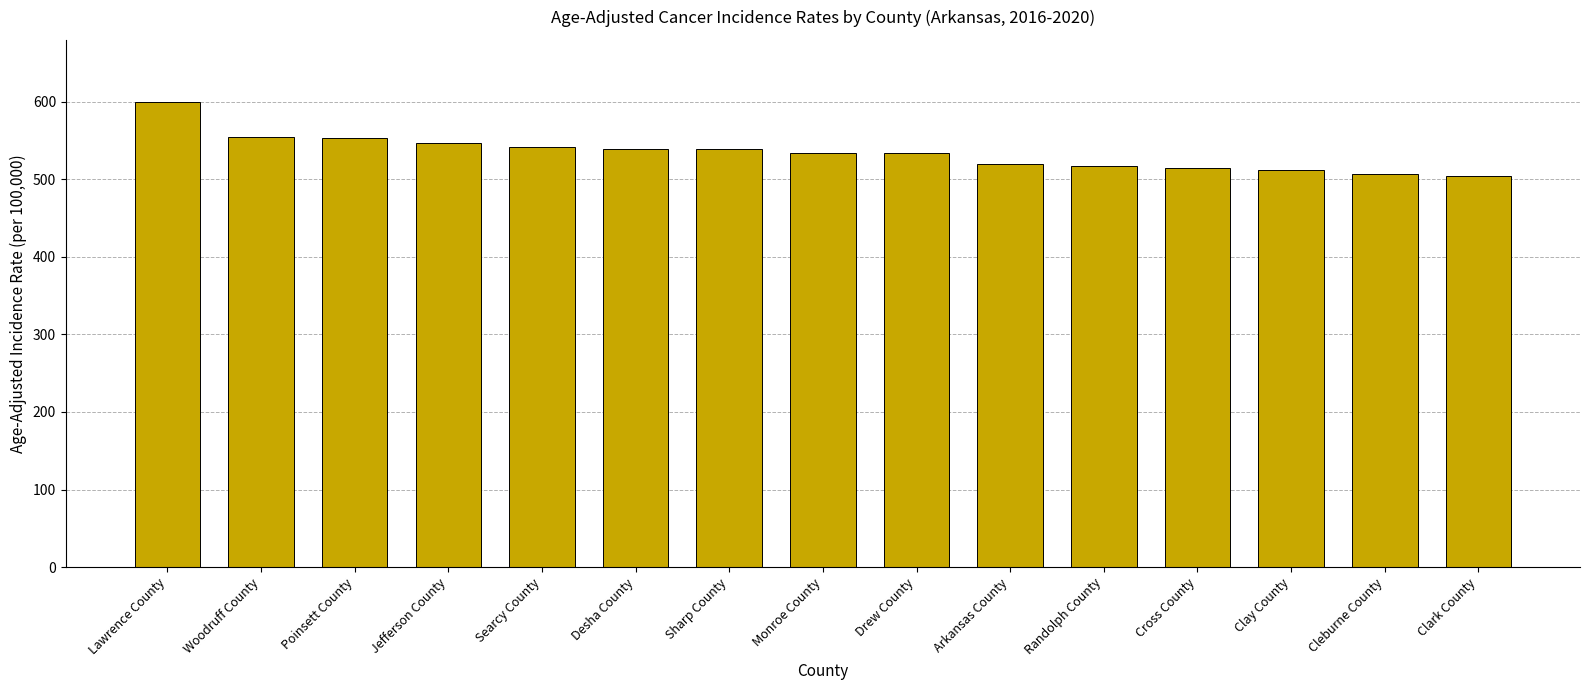

What is the approximate value at Lawrence County?

599.8